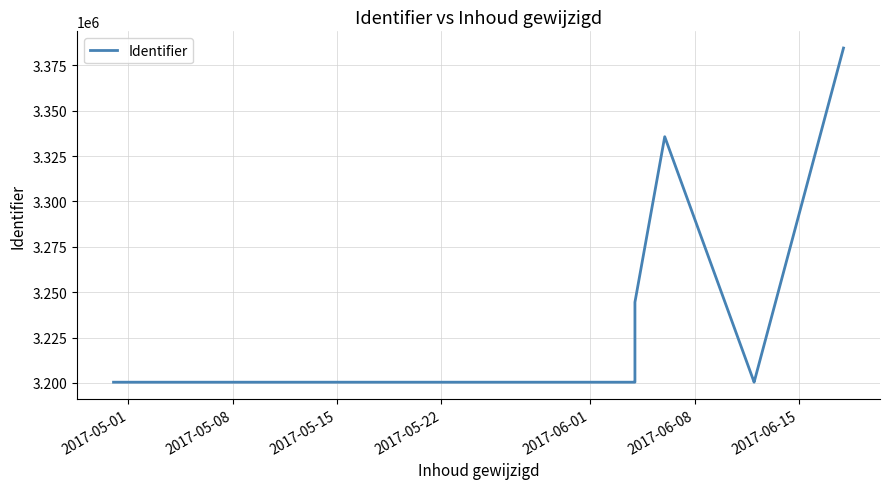

Does the chart display data point markers on the line(s)?

No